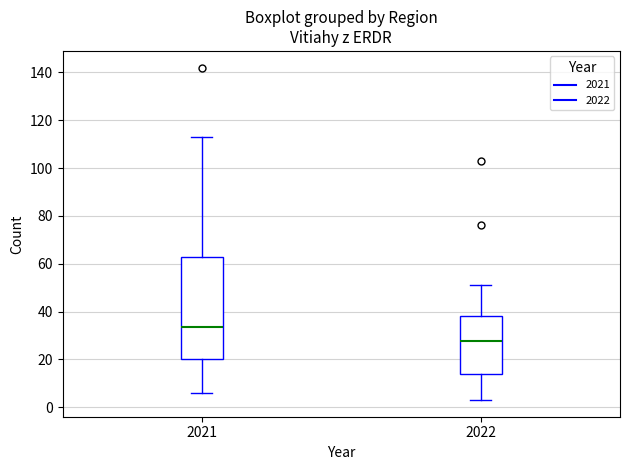

Which box is the tallest, from its lower edge to its upper edge?

2021